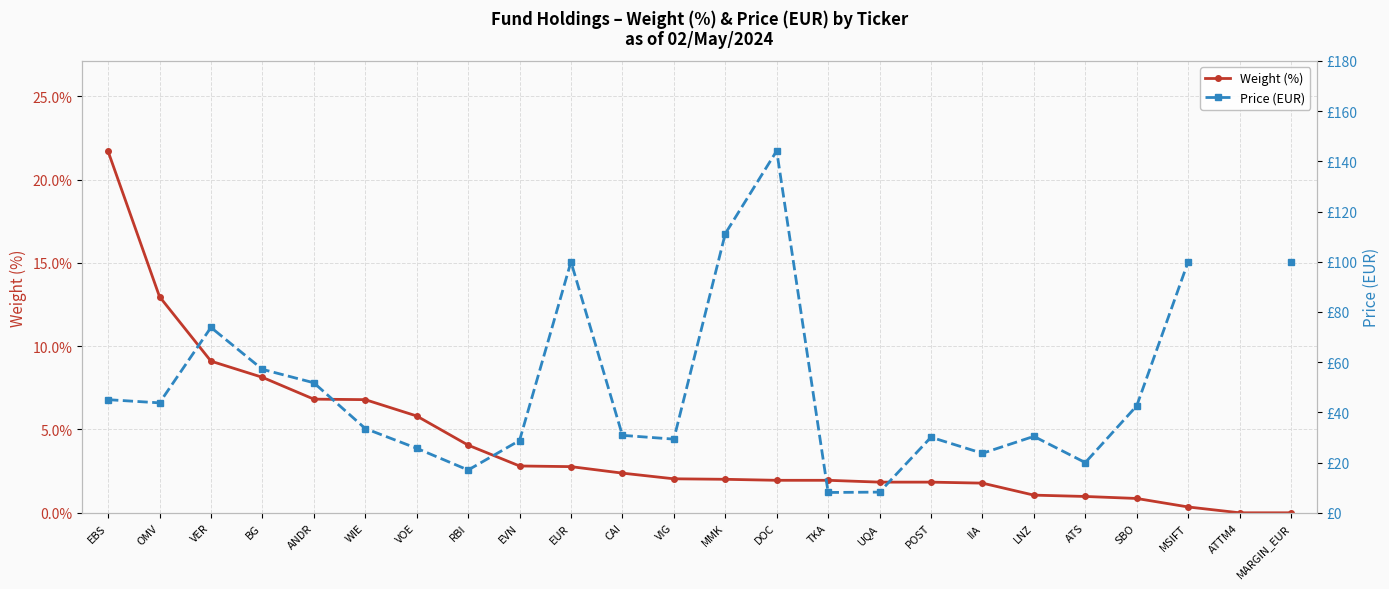

What is the value of the Weight (%) point at the 16th from the left?

1.8